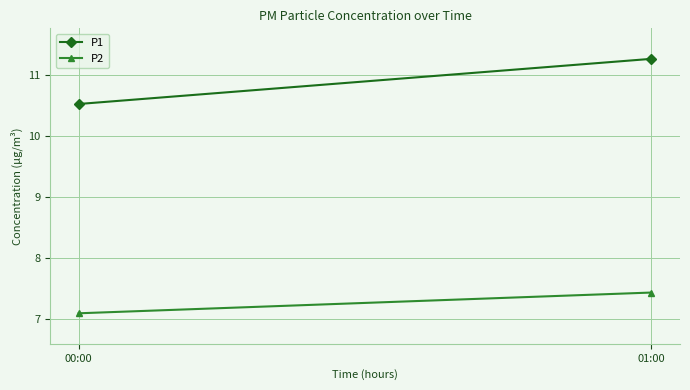

What is the label of the 1st point from the right?

01:00